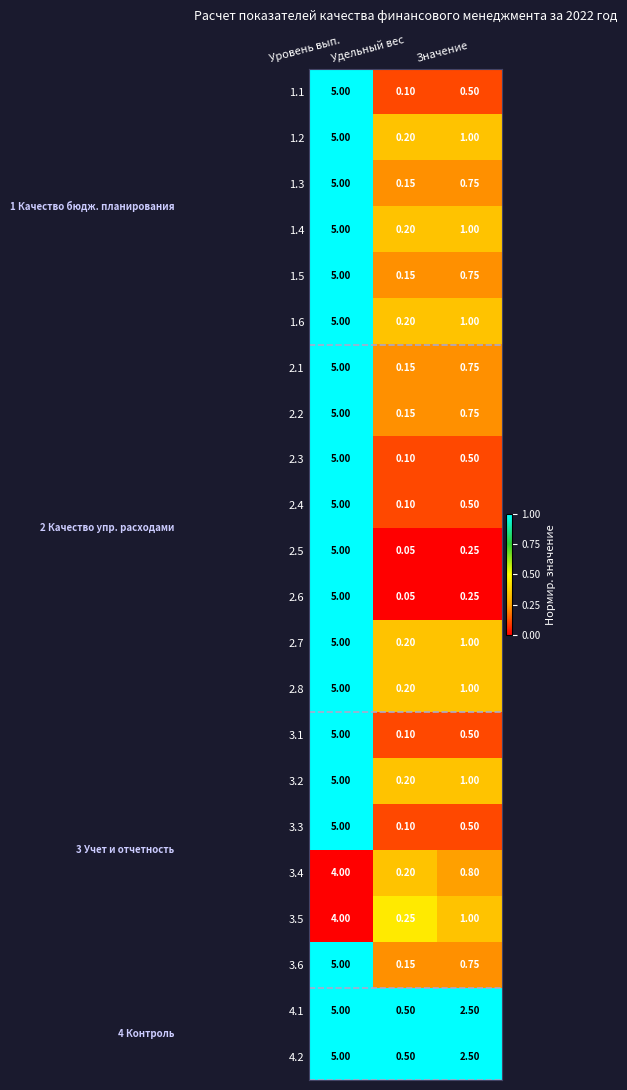

At which category is the sum across all series the highest?

Уровень вып.